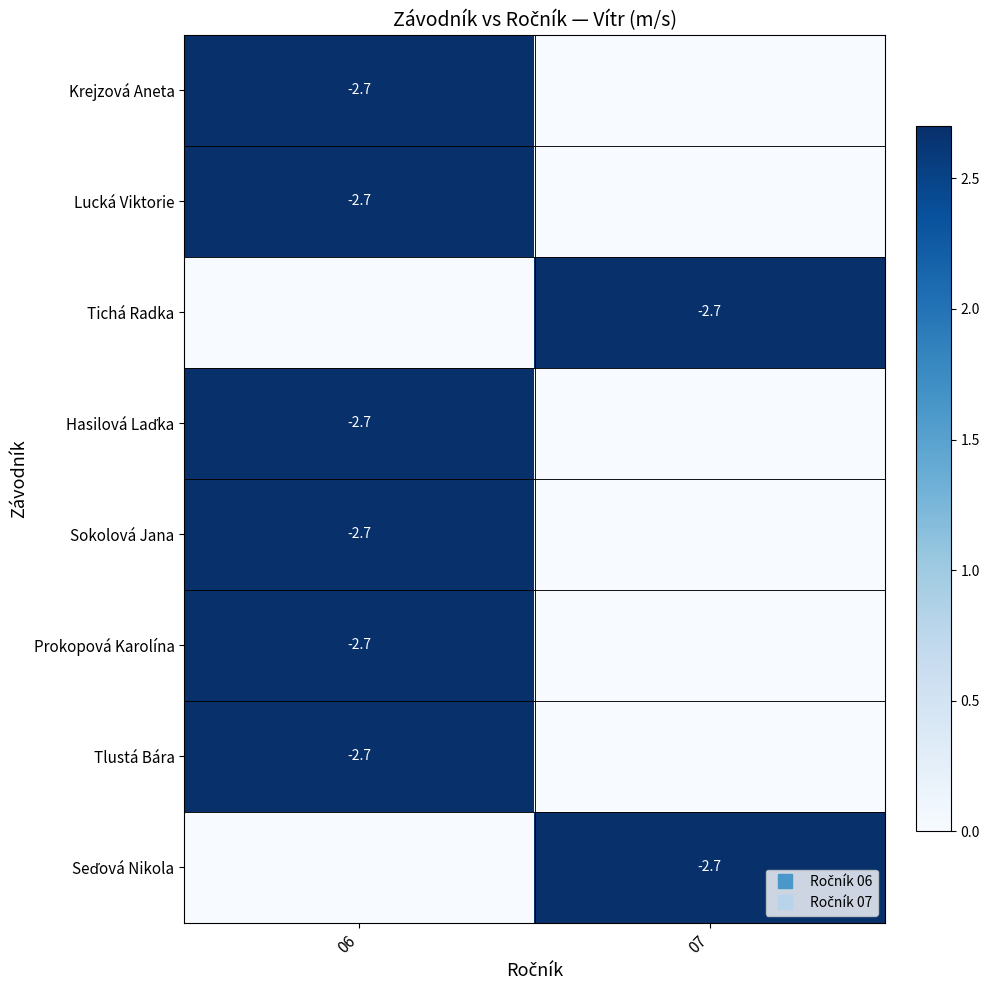

Rank the categories by Hasilová Laďka value from lowest to highest.

07, 06